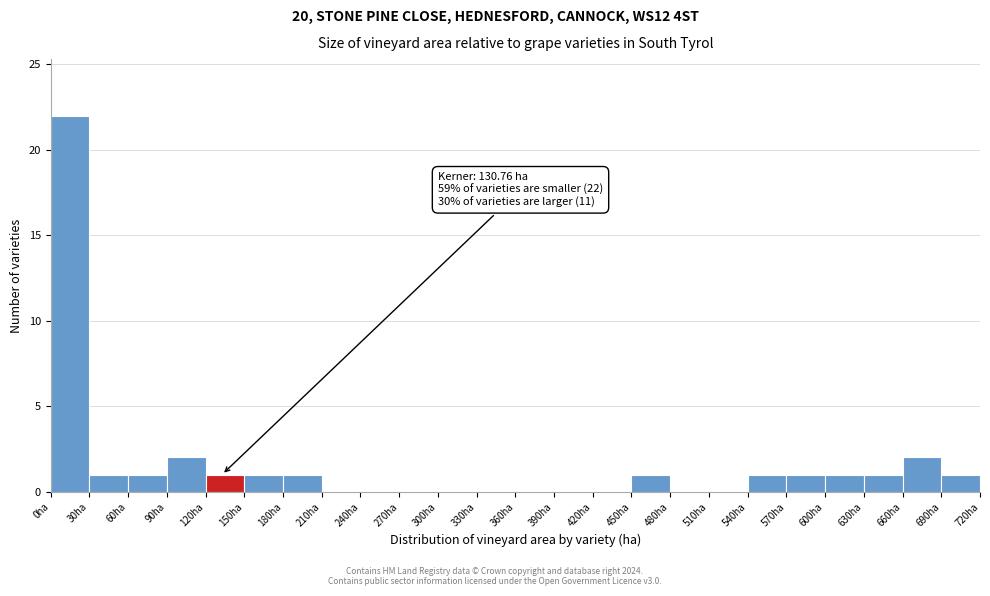

Which range on the x-axis has the tallest bar?

0 to 30